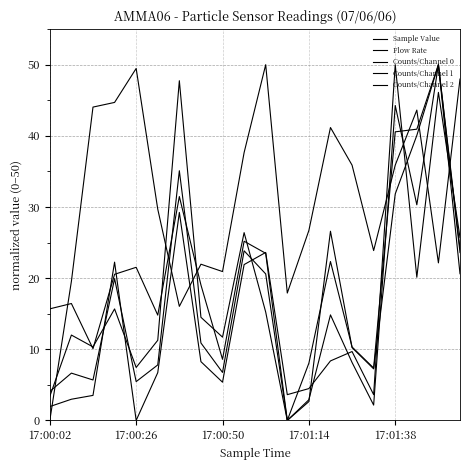

Is this an area chart (filled region under the line)?

No